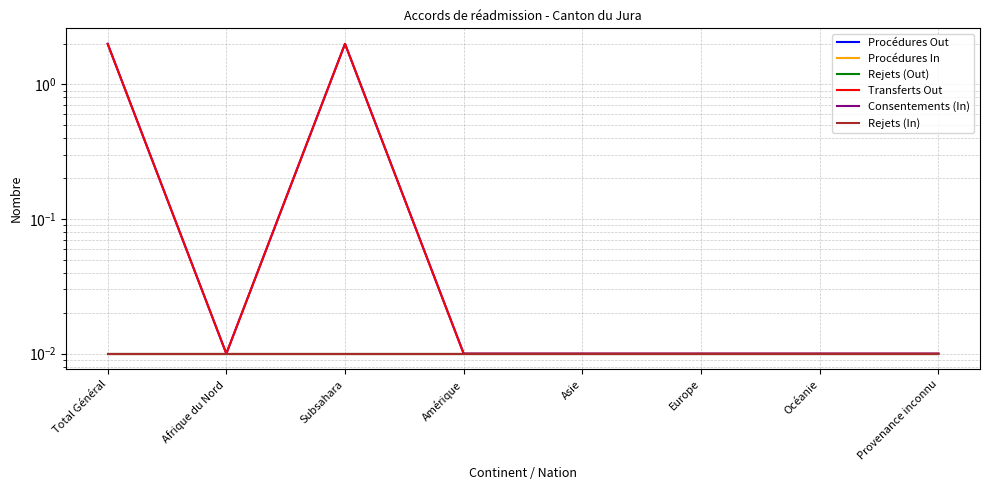

What is the label of the 8th point from the right?

Total Général